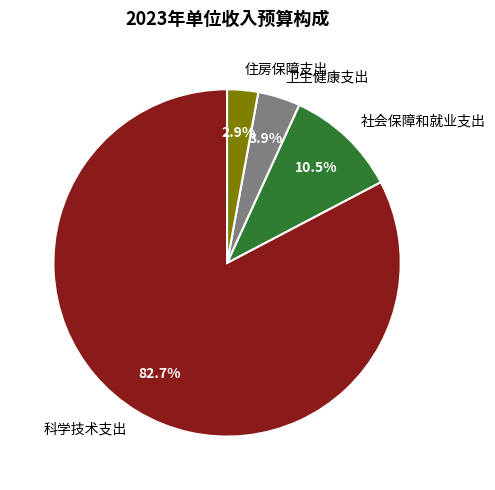

Is 社会保障和就业支出 the majority of the pie?

No